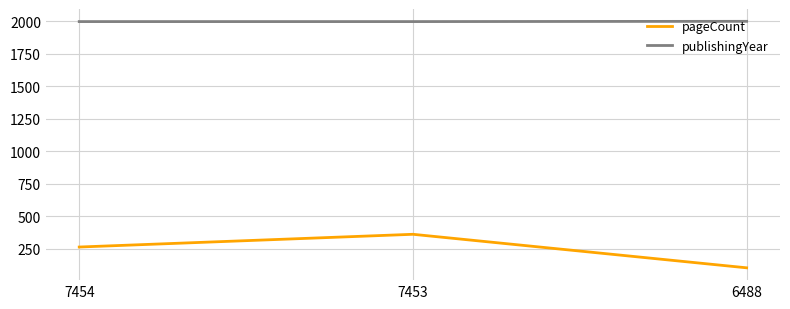

Which series changed the most between 7454 and 7453?

pageCount